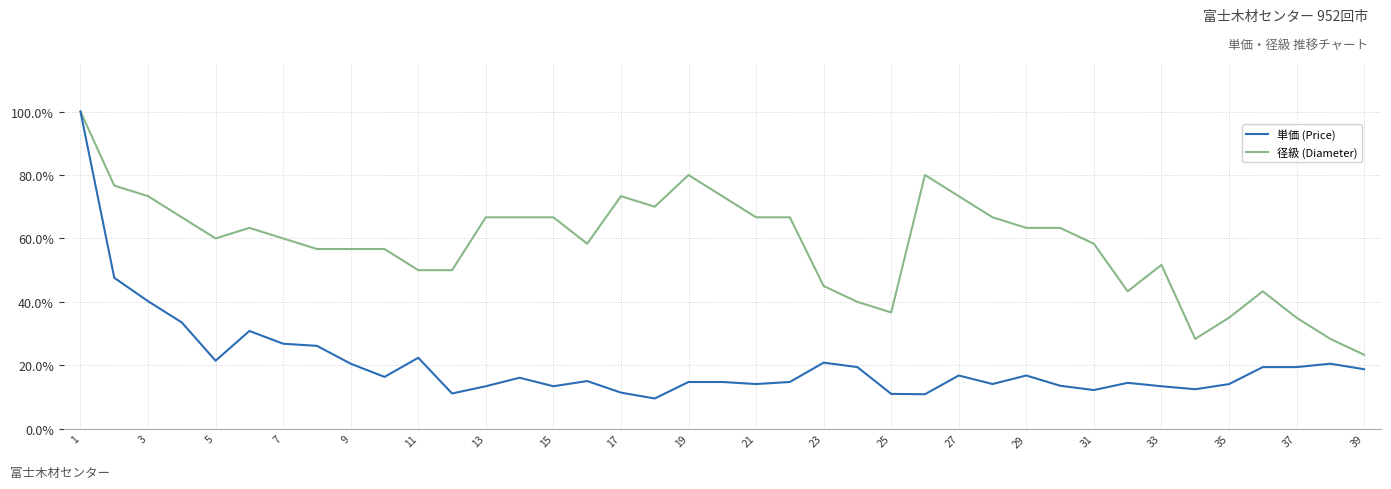

What are all the series names shown in the legend?

単価 (Price), 径級 (Diameter)